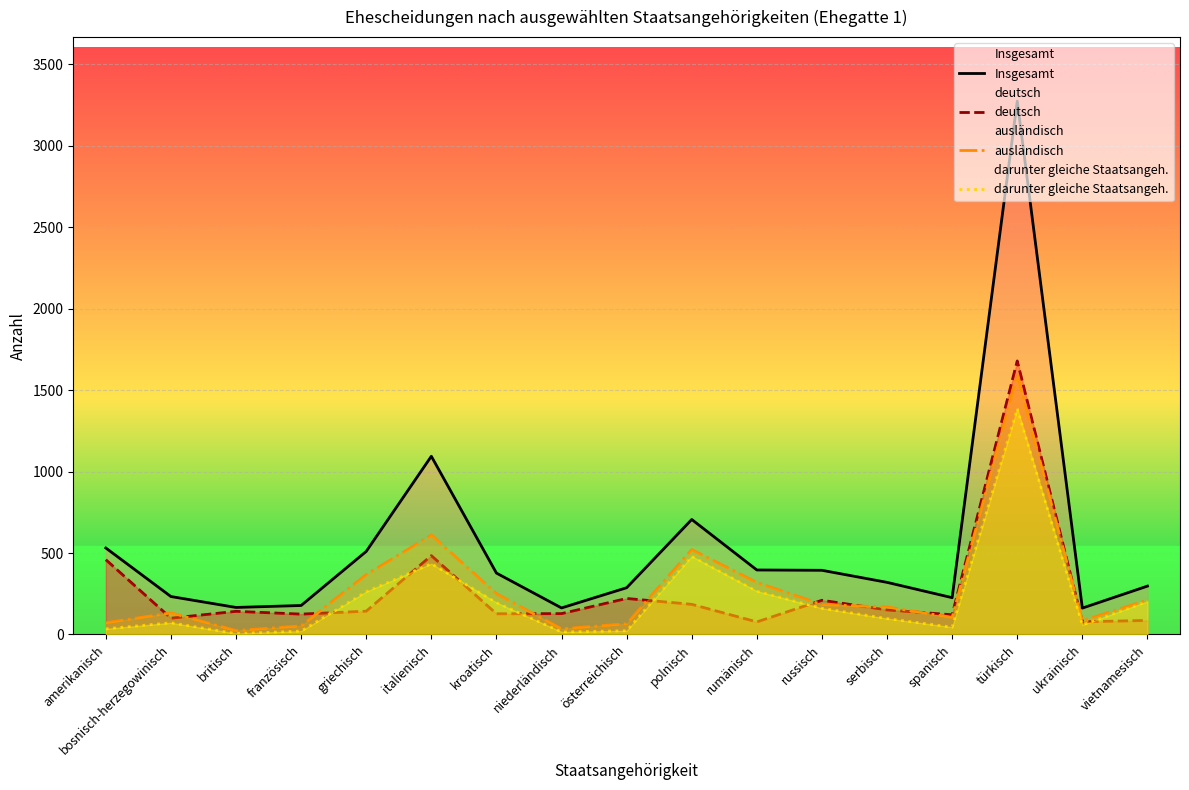

At which category is the sum across all series the highest?

türkisch